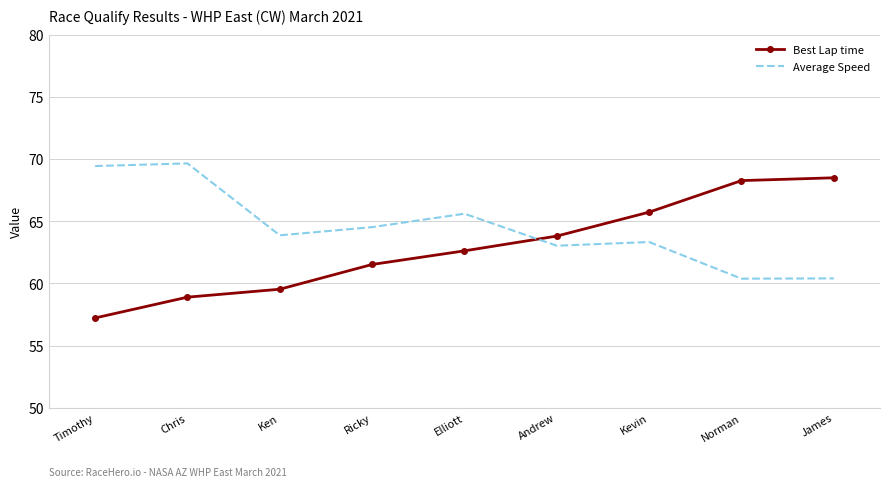

Between which two adjacent categories do Best Lap time and Average Speed first intersect?

Elliott and Andrew